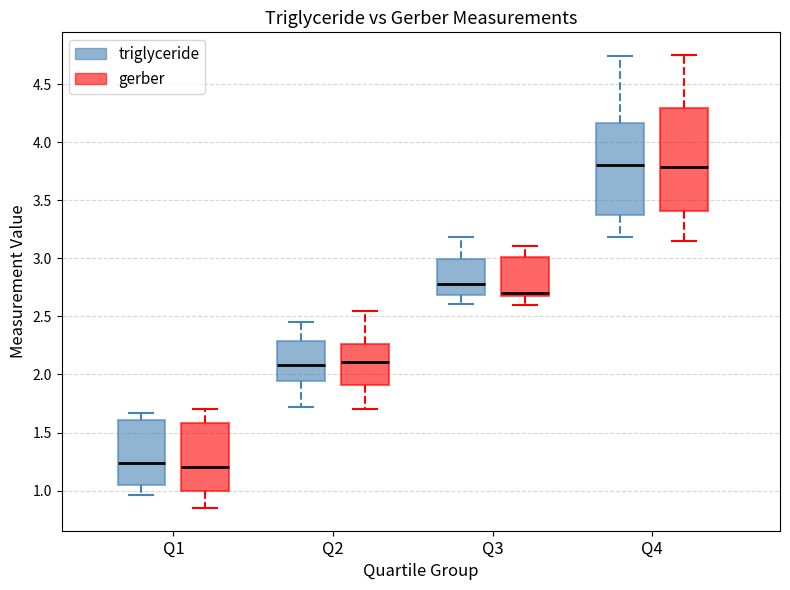

Where does the upper whisker of the box for Q2 (gerber) end on the y-axis? The values are not printed on the chart, so give them approximately, as read against the axis.

2.55